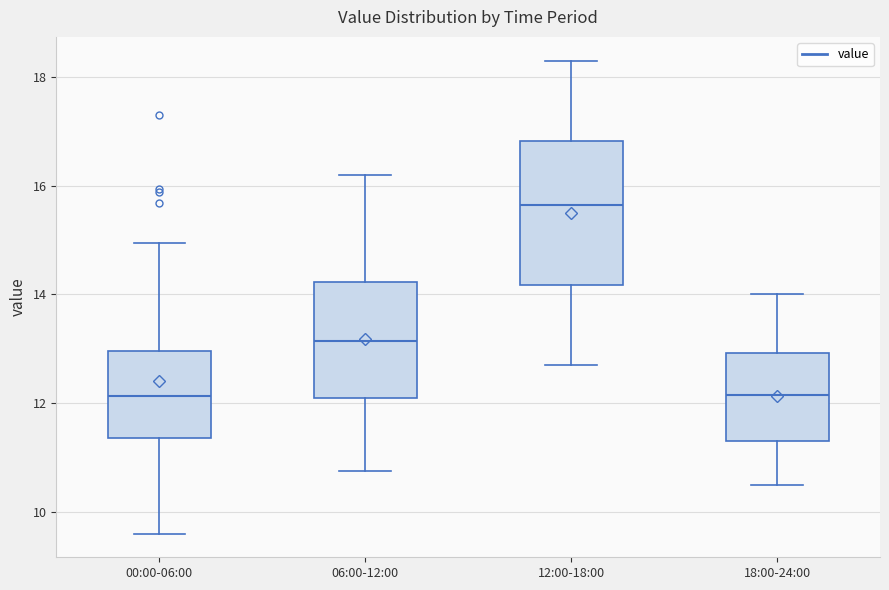

Which box's median line is the highest?

12:00-18:00